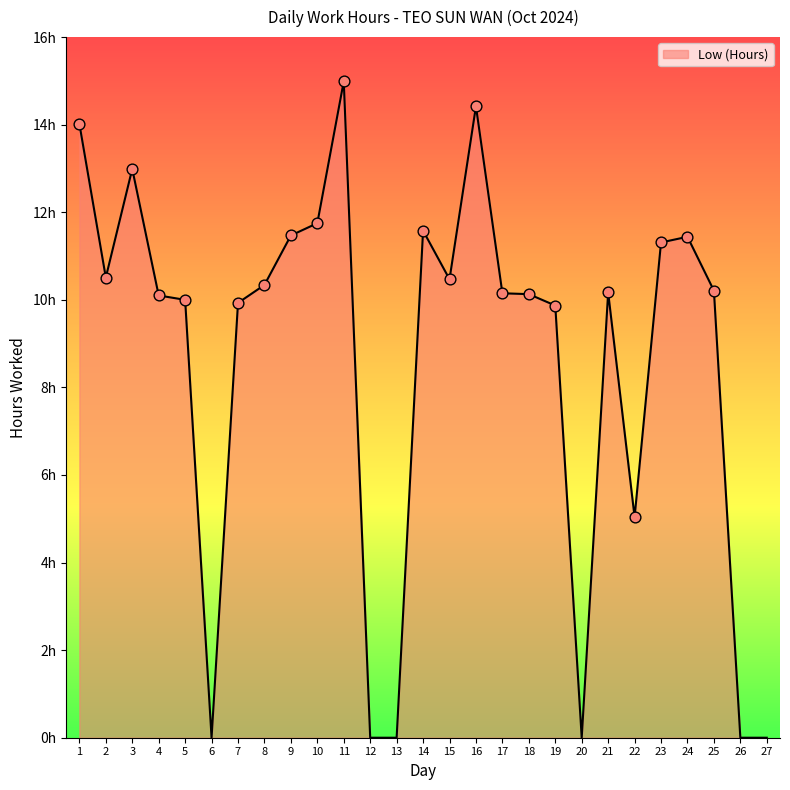

Which has a higher value, 13 or 23?

23